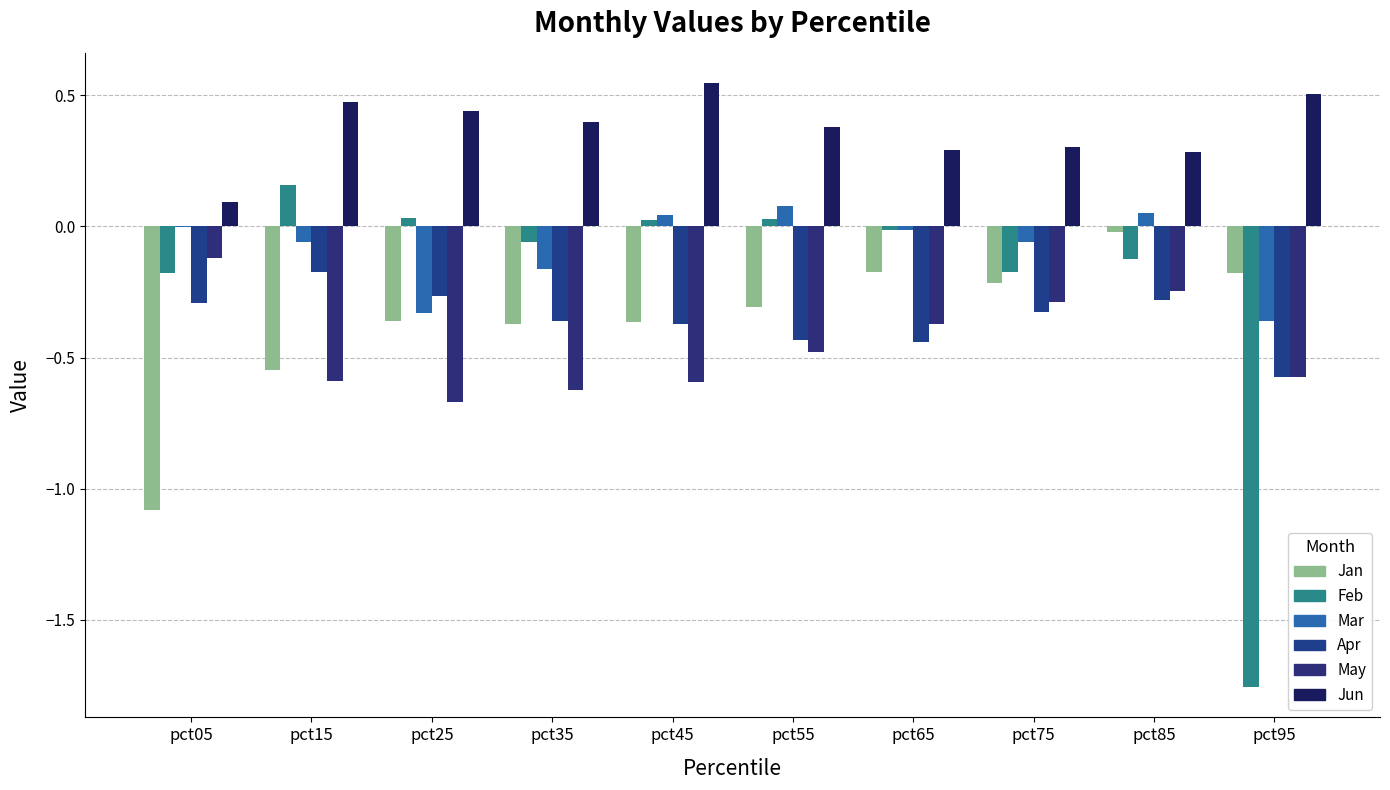

What is the difference between the maximum and minimum values in the Apr series?

0.4